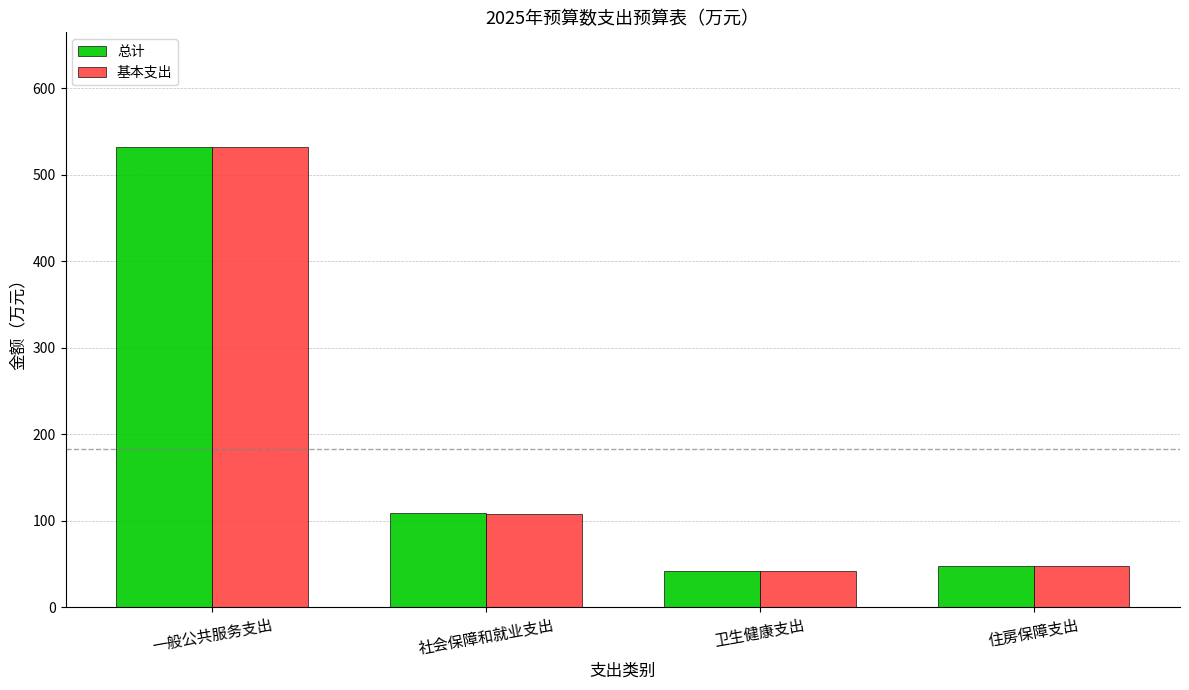

What is the total value across all series at 社会保障和就业支出?

215.9